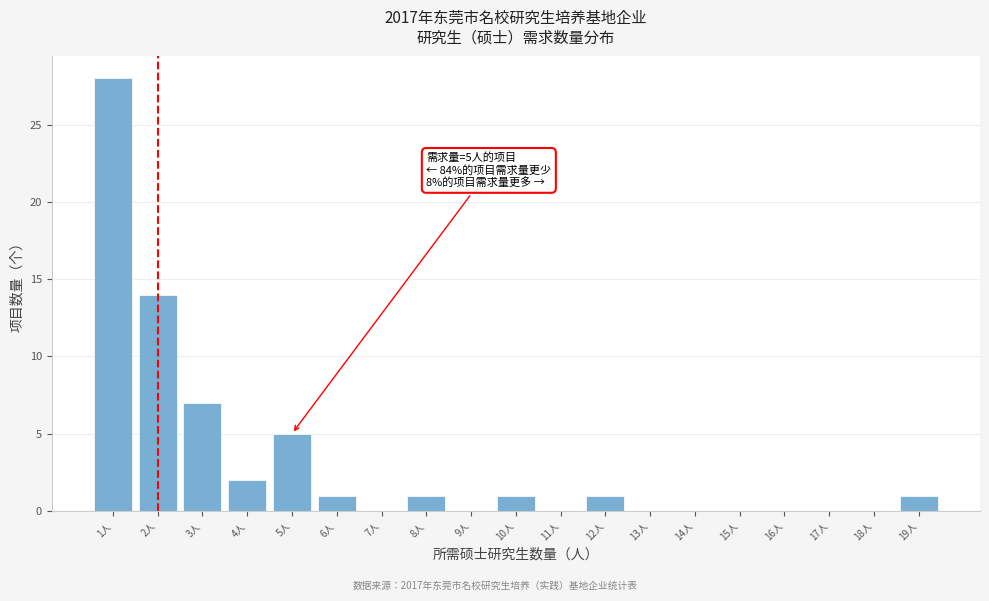

Over which range of the x-axis is the bar tallest?

0.5 to 1.5